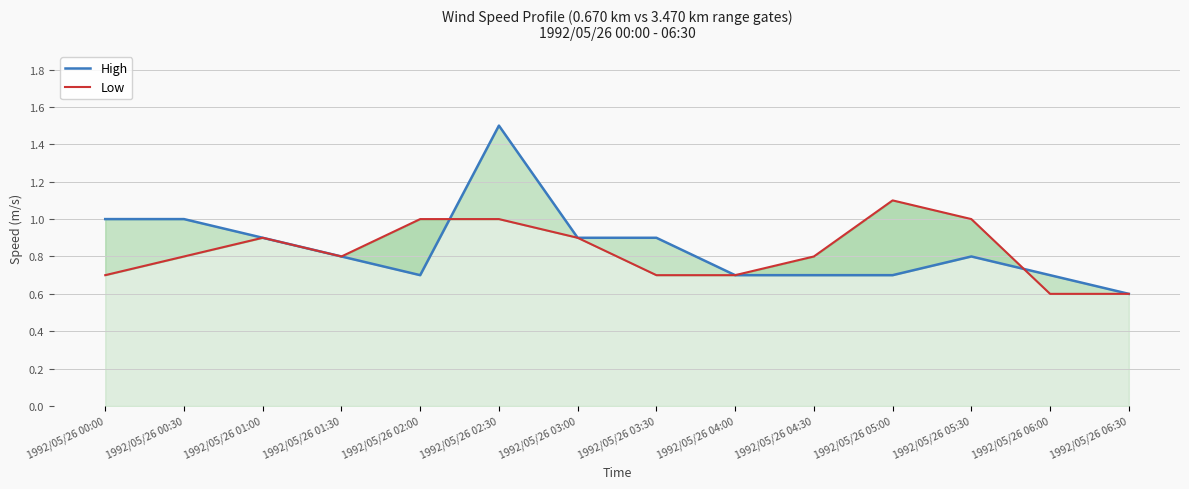

What is the value of the Low point at the 12th from the left?

1.0